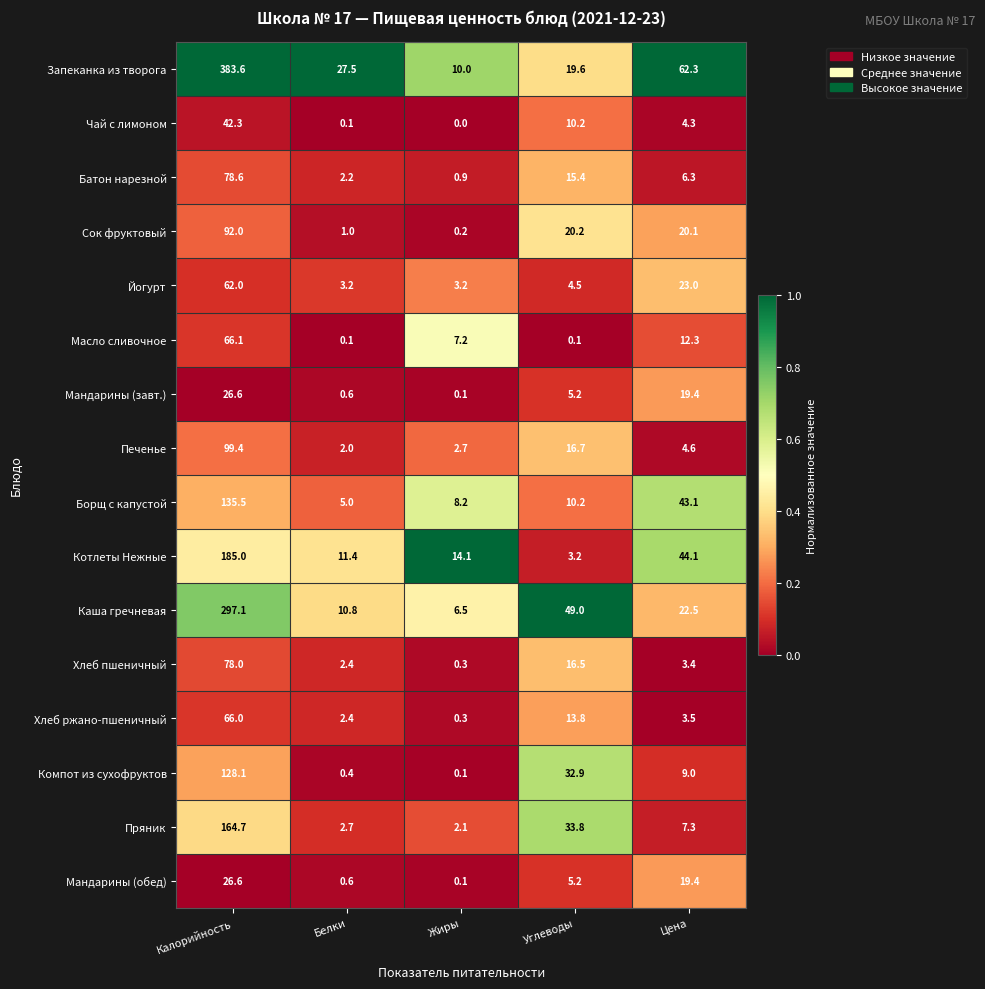

Rank the categories by Хлеб пшеничный value from highest to lowest.

Калорийность, Углеводы, Цена, Белки, Жиры